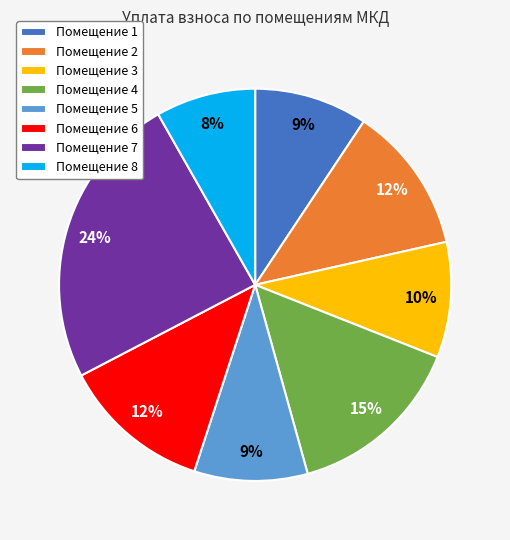

To the nearest percent, what portion does Помещение 1 represent?

9%